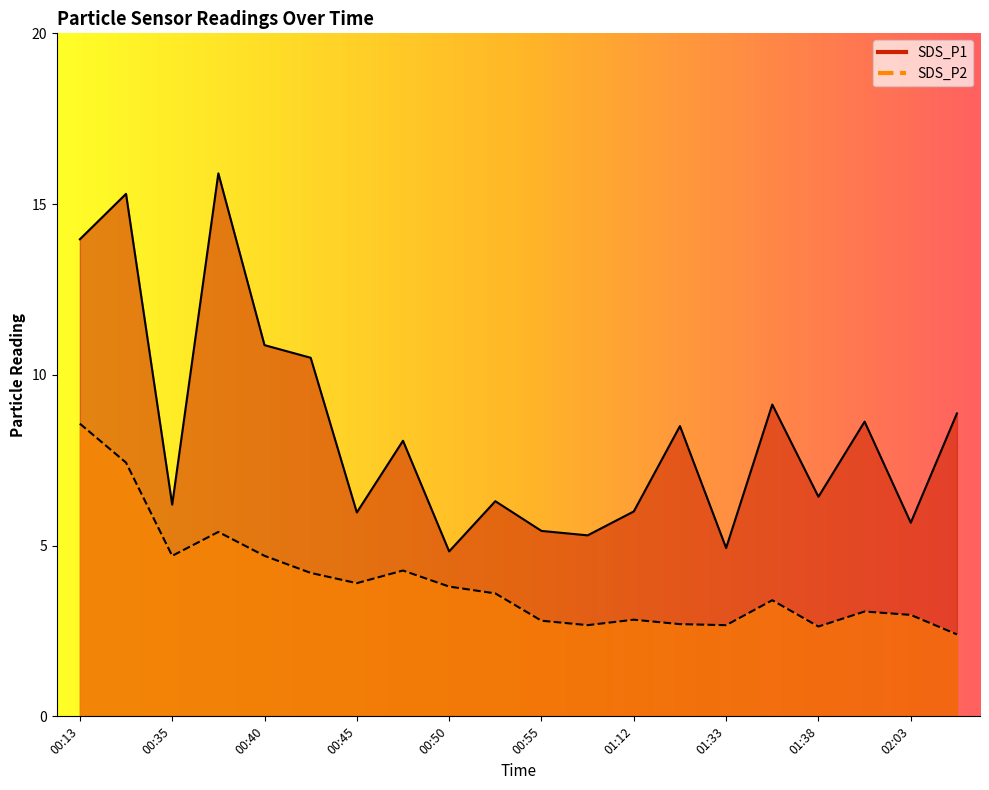

Where does the SDS_P1 series first go above 8?

00:13